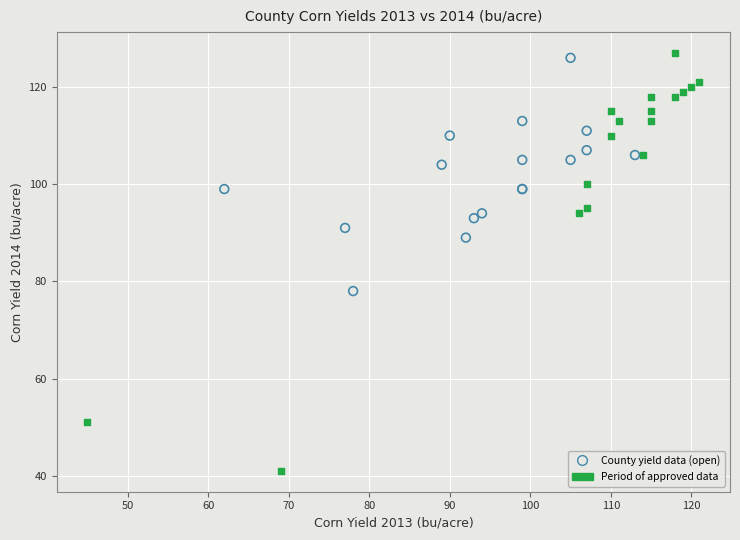

Which series has the widest spread of Y values?

Period of approved data